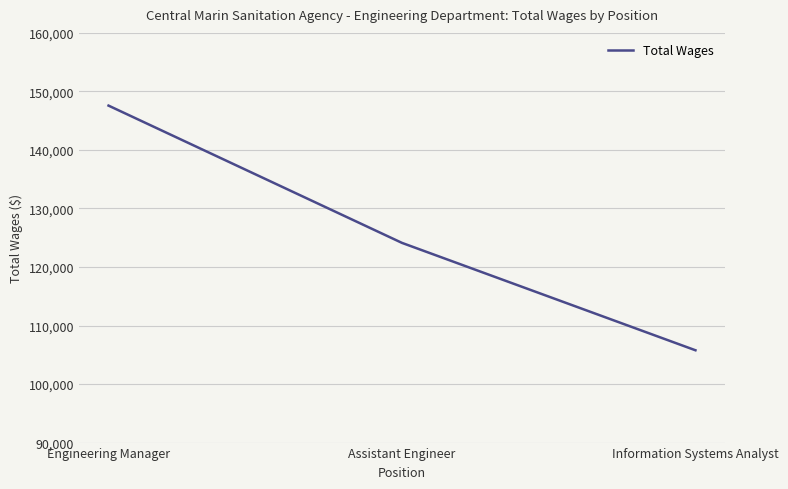

What is the greatest value displayed?

147576